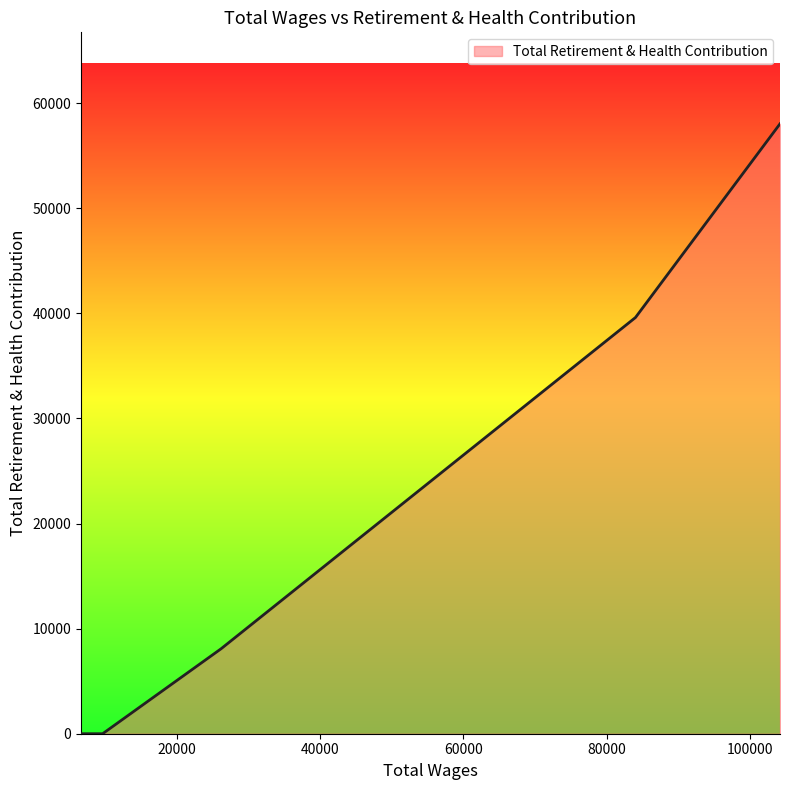

True or false: the data shows 14100 at 26154.0.

False